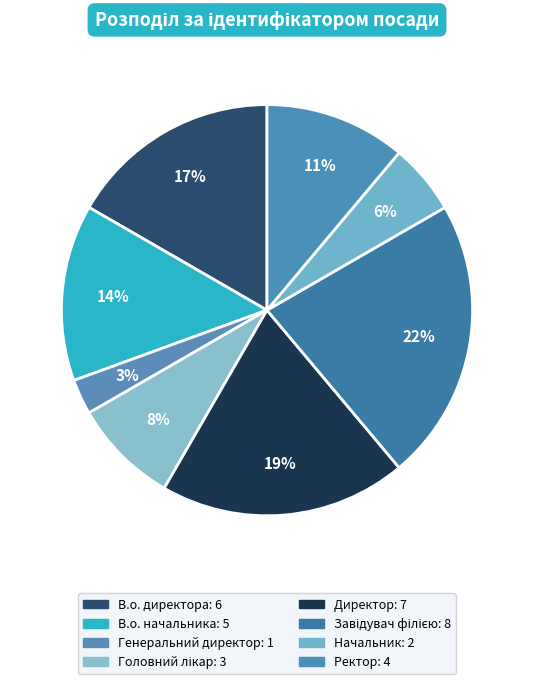

To the nearest percent, what is the combined percentage of Завідувач філією and Директор?

42%